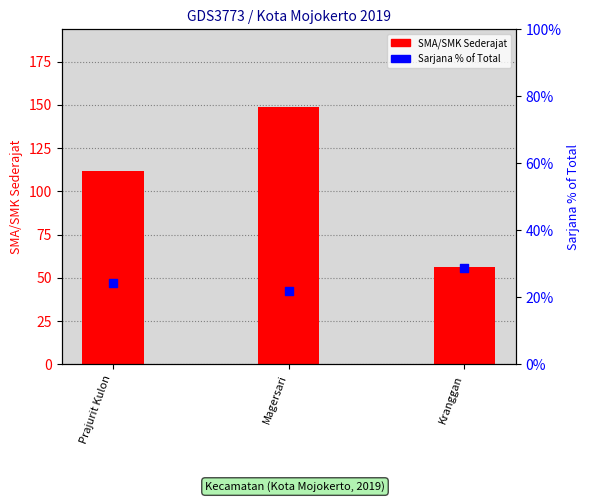

Which series contains the lowest Y value?

Sarjana % of Total